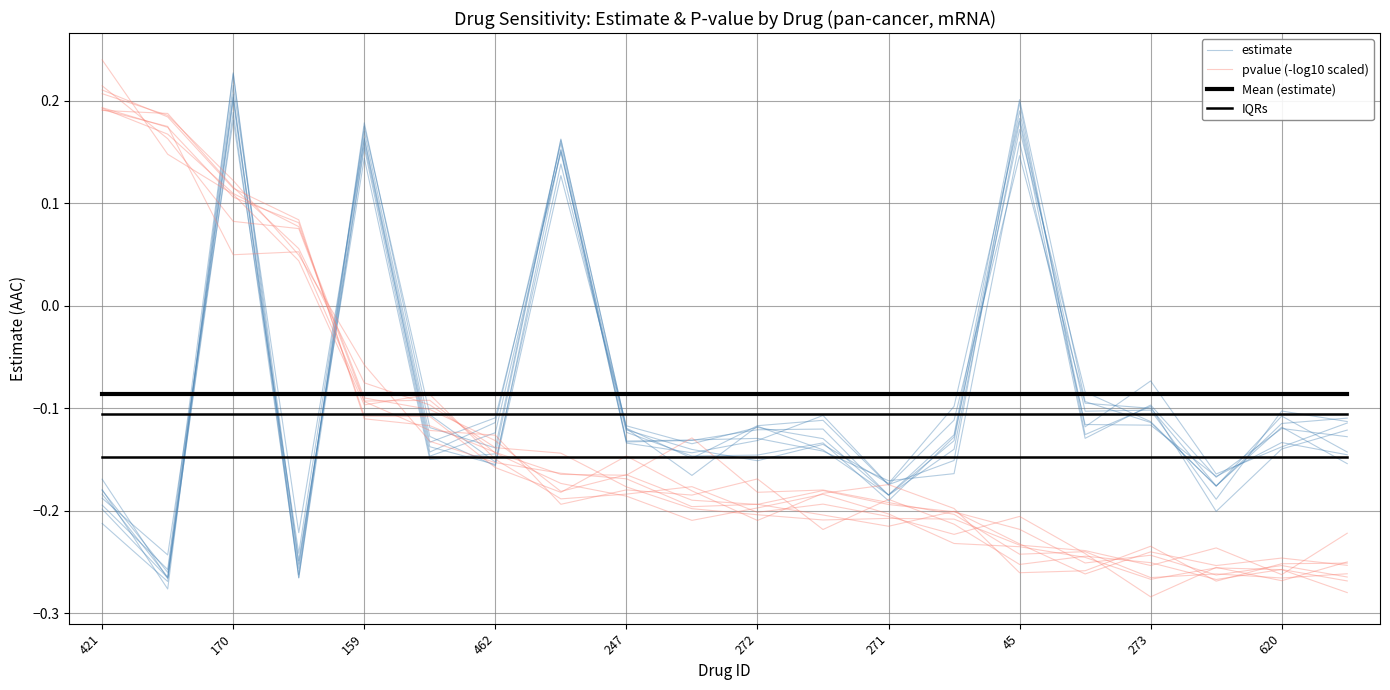

In estimate, how many points are lower than both neighbors (excluding endpoints)?

6